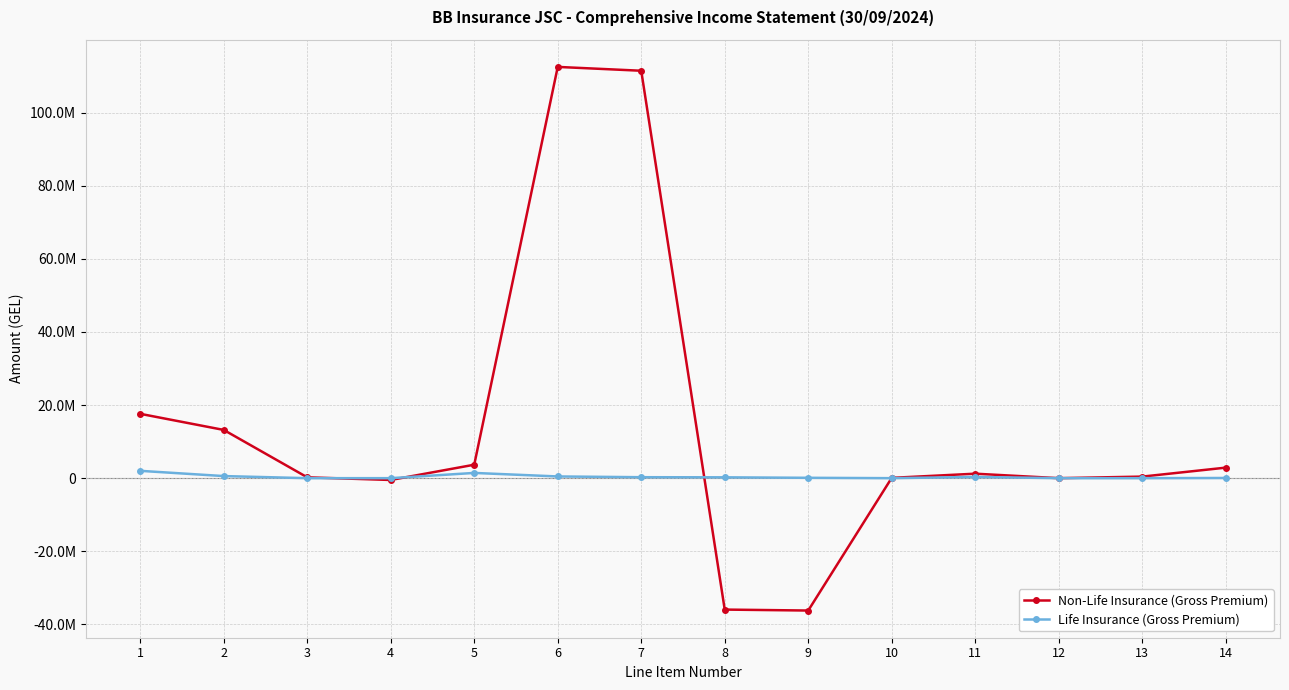

Is the value of Non-Life Insurance (Gross Premium) at 2 greater than the value of Life Insurance (Gross Premium) at 9?

Yes